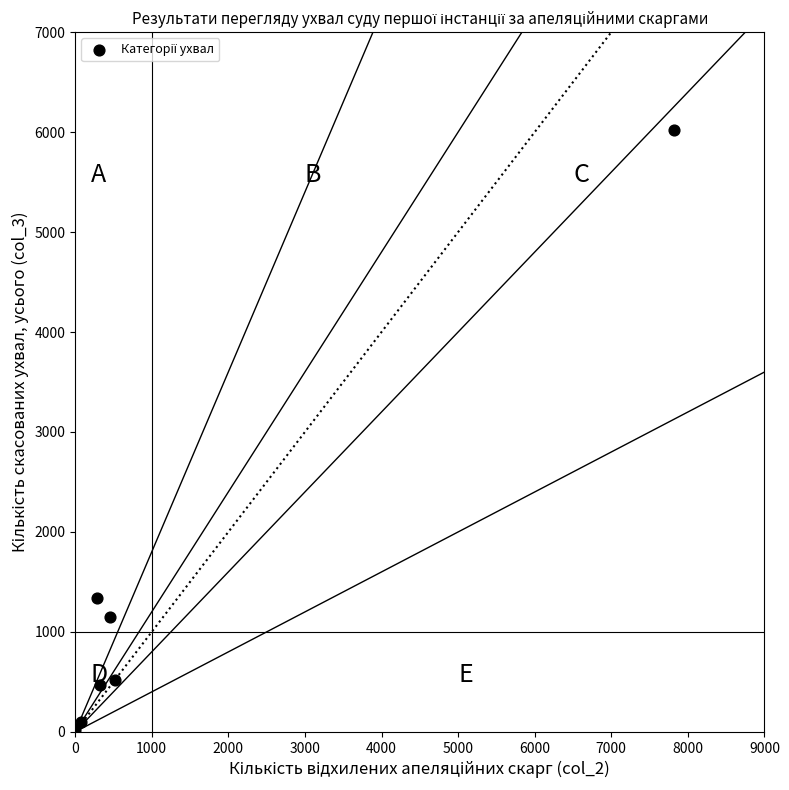

What Y value in the scatter plot is closest to 3022?

1343